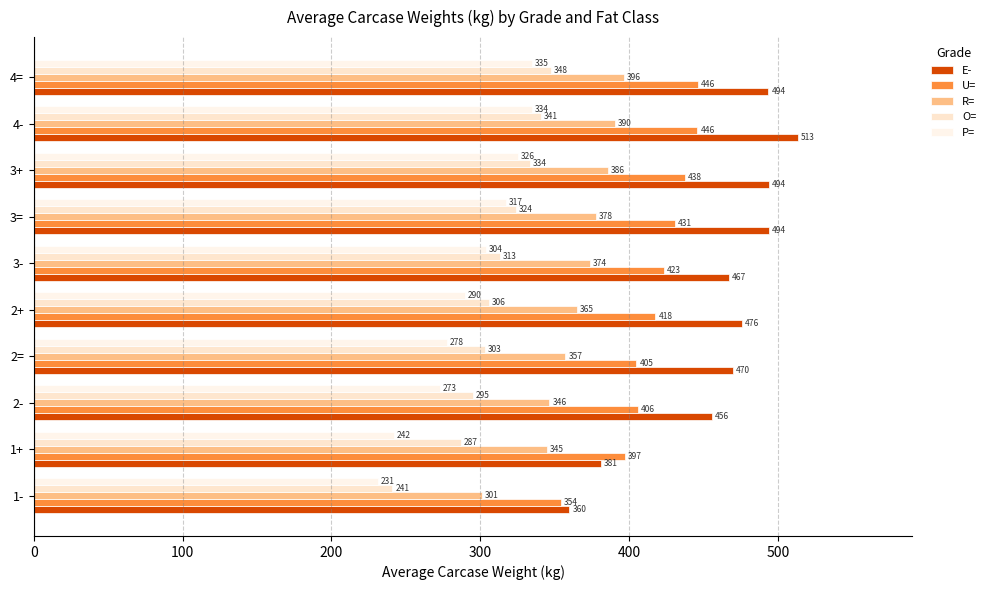

At how many categories does at least one series exceed 435?

8